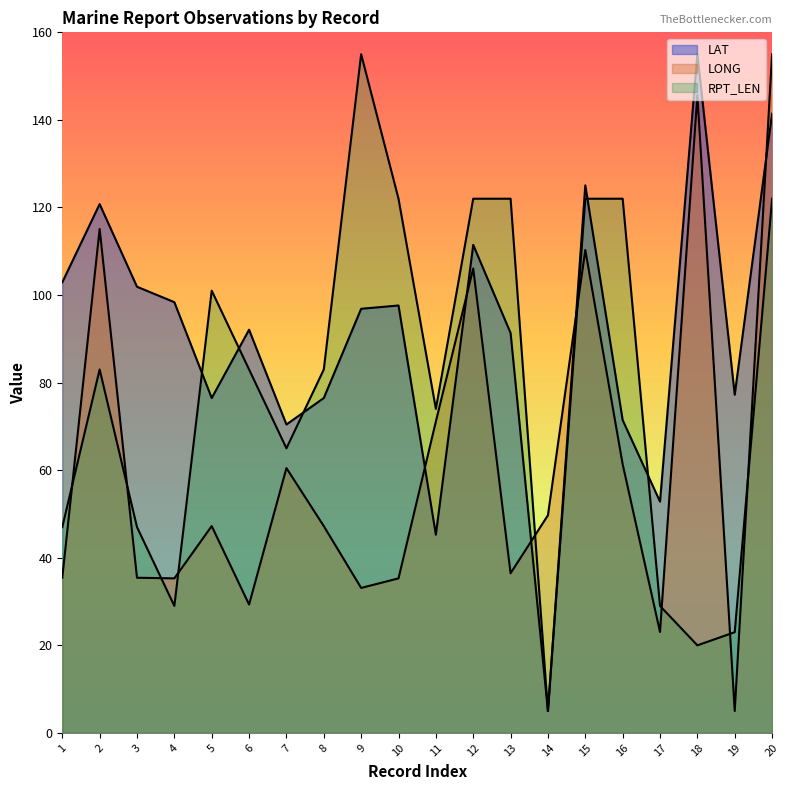

How many times do LAT and RPT_LEN cross each other?

5